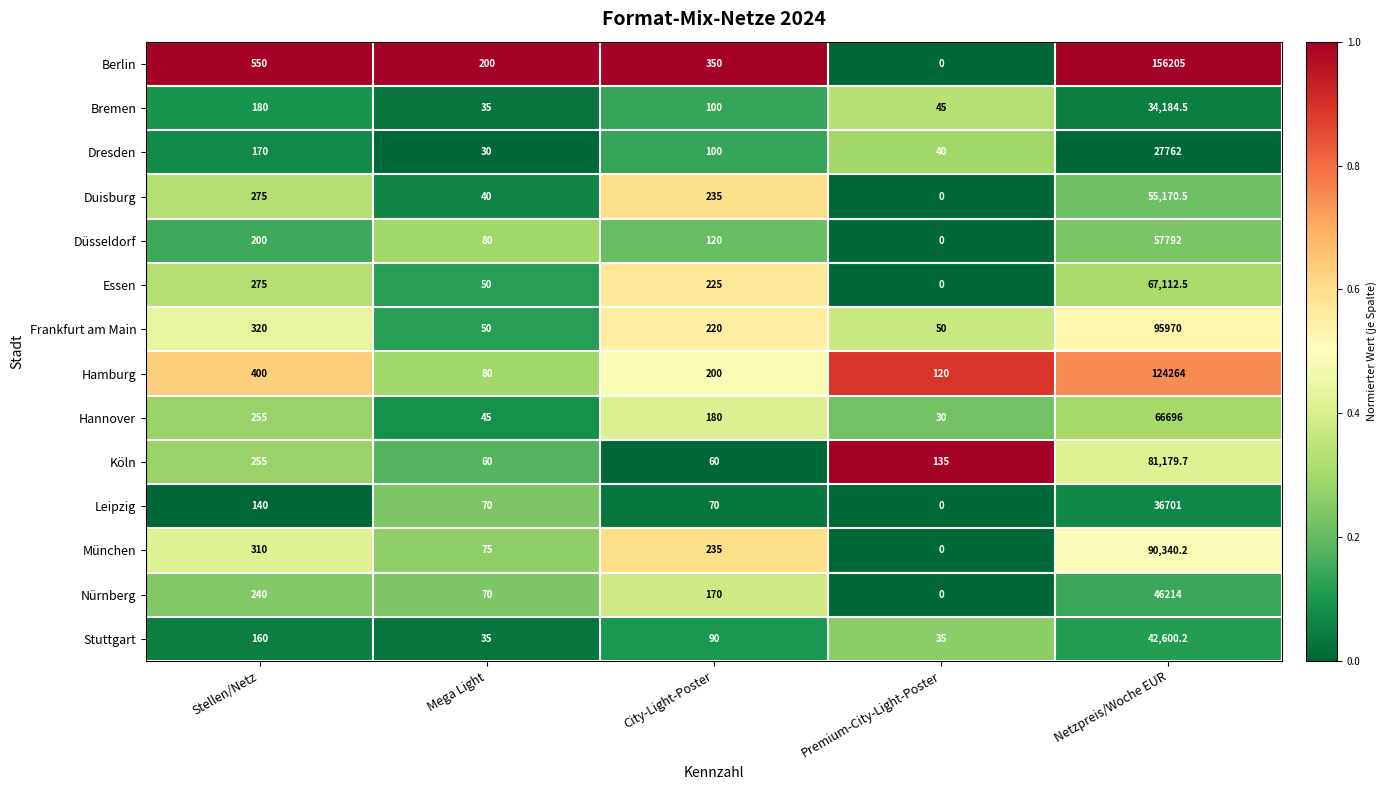

What is the sum of the Duisburg values at Netzpreis/Woche EUR and Mega Light?

55210.5